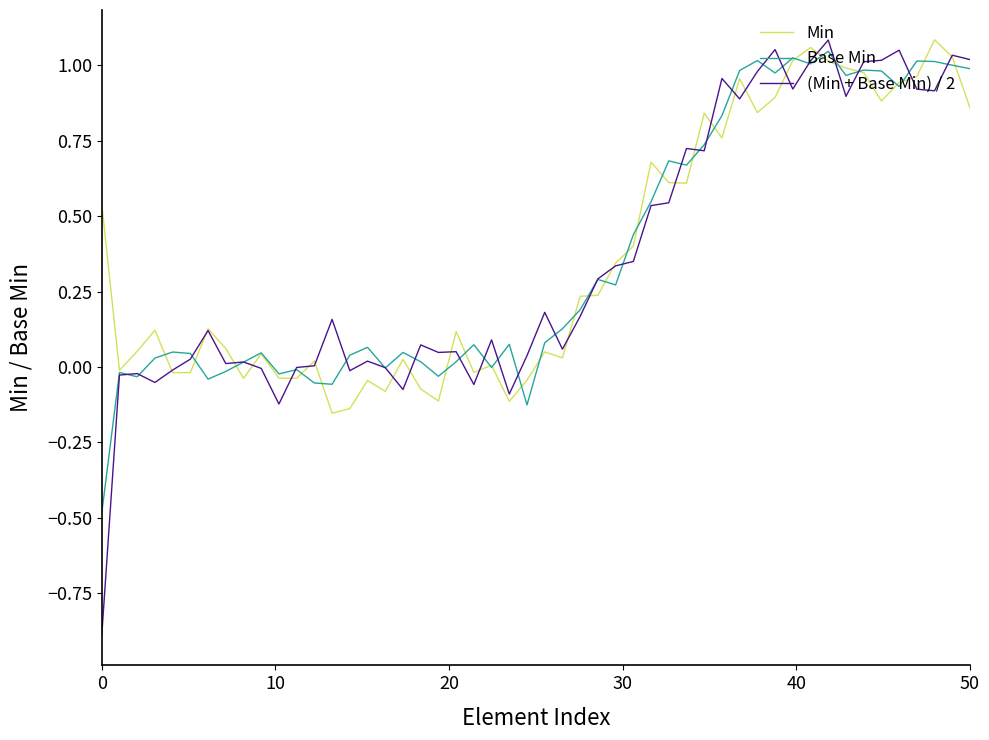

Which series has the widest spread of values?

(Min + Base Min) / 2